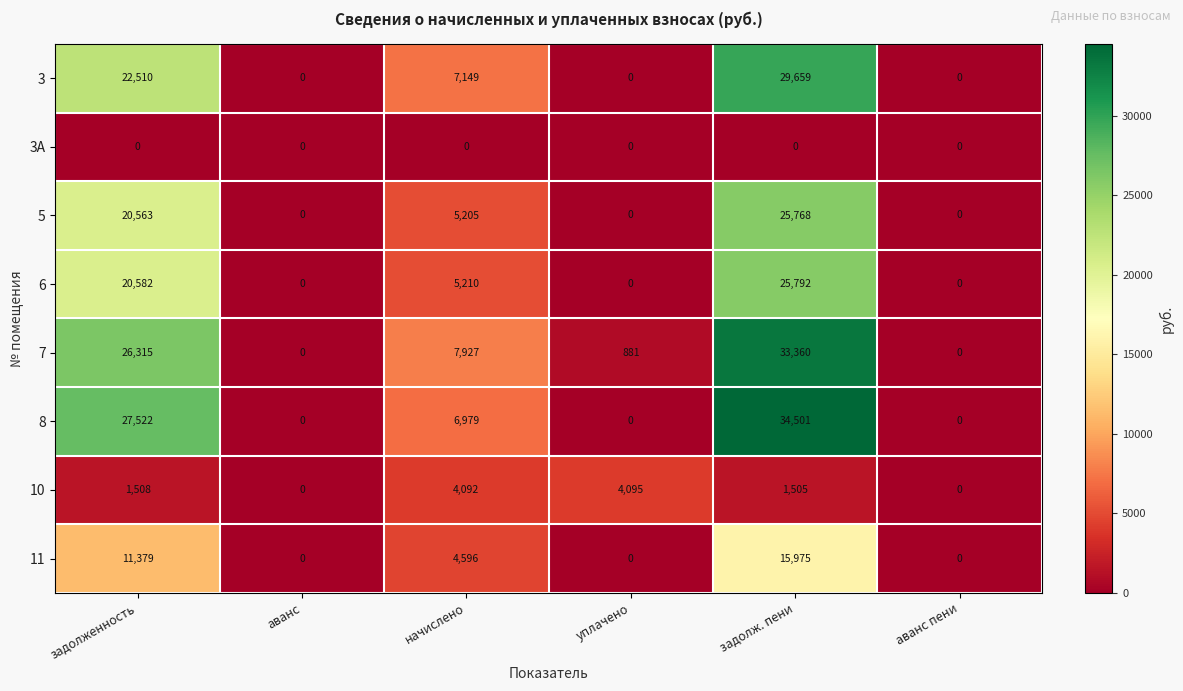

Which series changed the most between задолженность and задолж. пени?

3